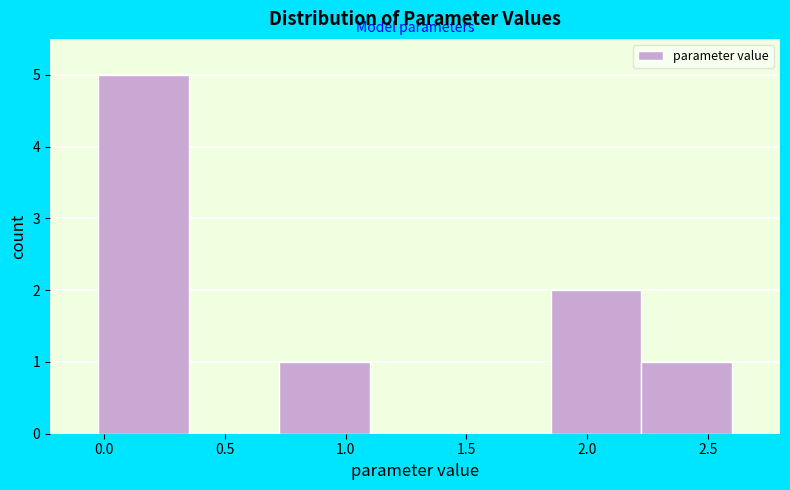

Reading left to right, transcribe this chart: for each bar, give the range it covers on the x-axis and its height. Neither the bar edges nor the heights are printed on the chart, so give them approximately, as read against the axes.

0.00 to 0.35: 5
0.35 to 0.75: 0
0.75 to 1.10: 1
1.10 to 1.45: 0
1.45 to 1.85: 0
1.85 to 2.20: 2
2.20 to 2.60: 1